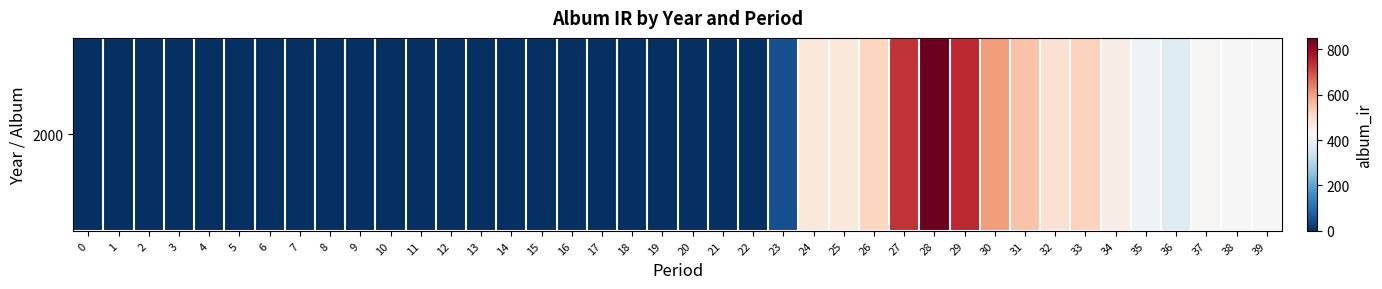

What is the difference between the values at 16 and 37?

429.0